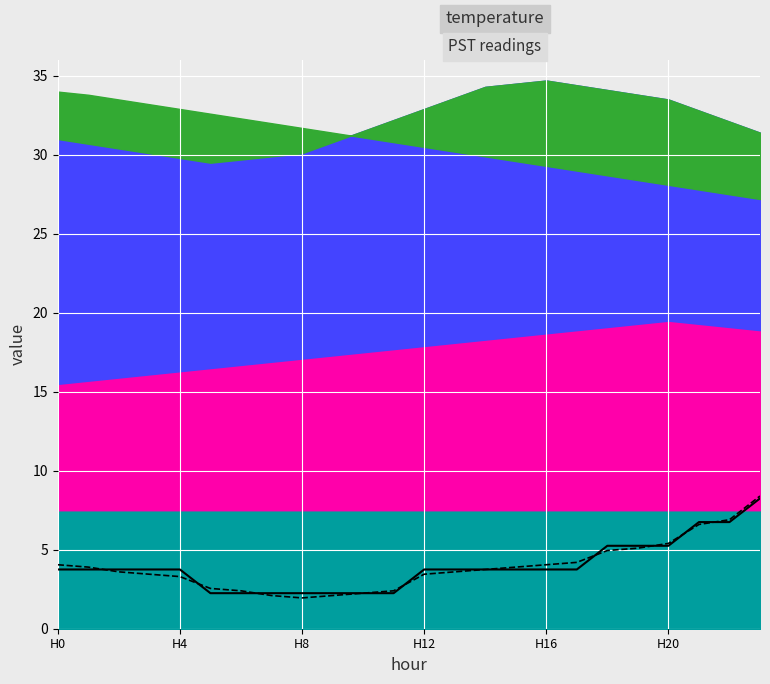

What is the average value of the projected series?

3.9